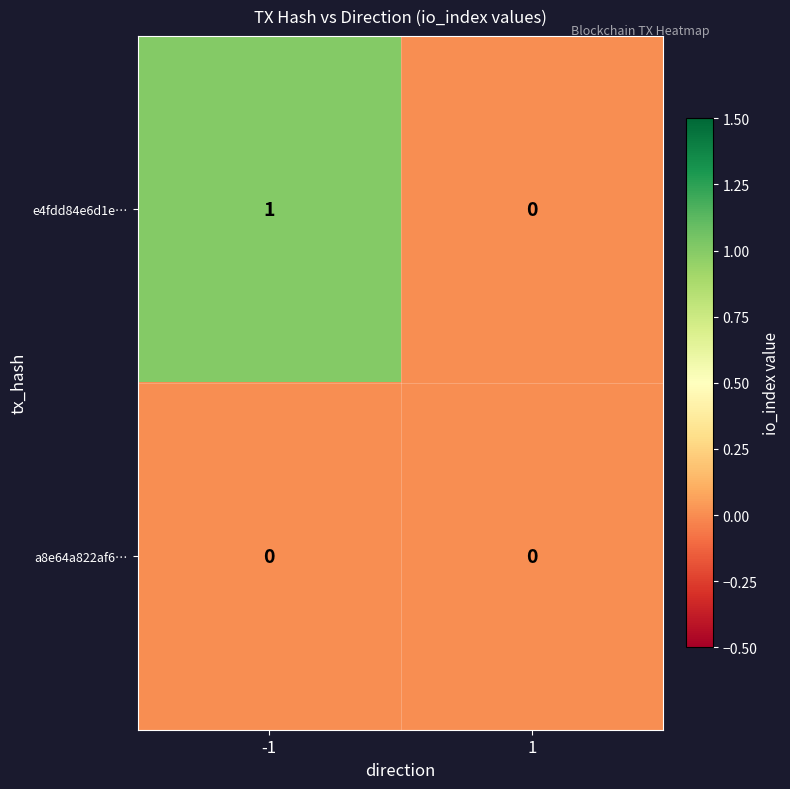

Which series changed the most between -1 and 1?

e4fdd84e6d1e…